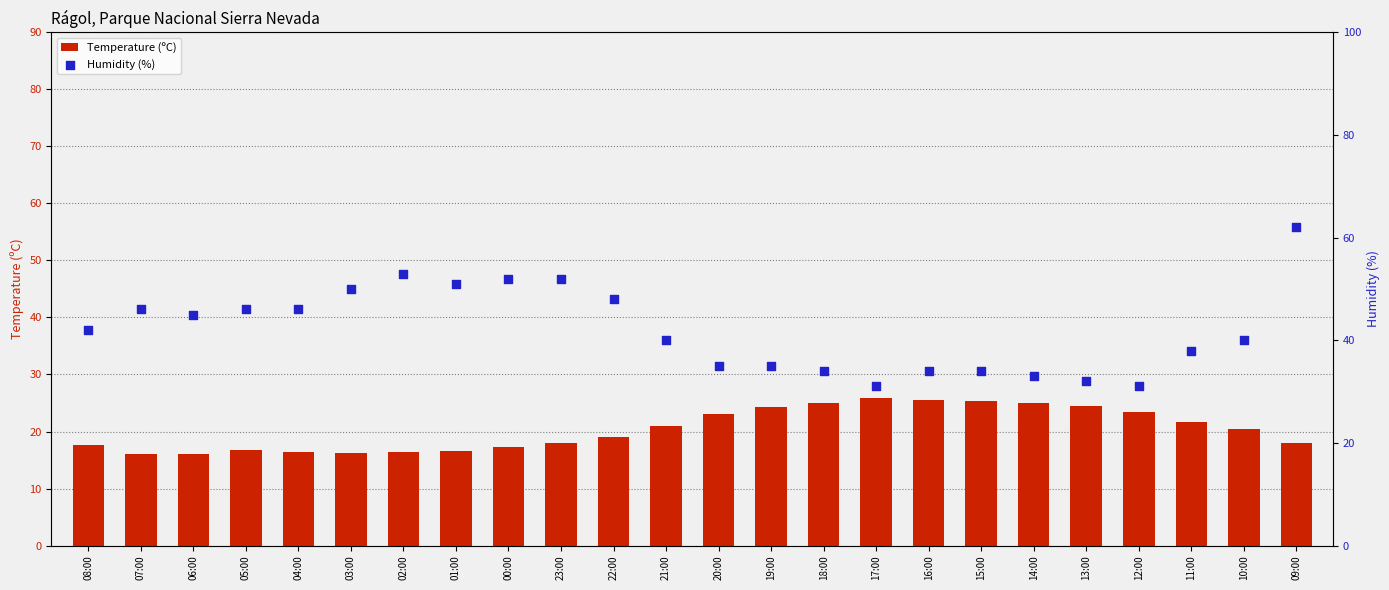

What is the total value across all series at 12:00?

54.5